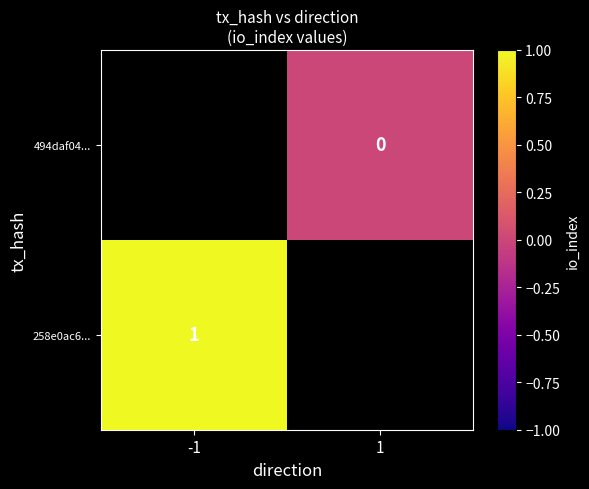

Where is 258e0ac6... nearest to the value 1?

-1